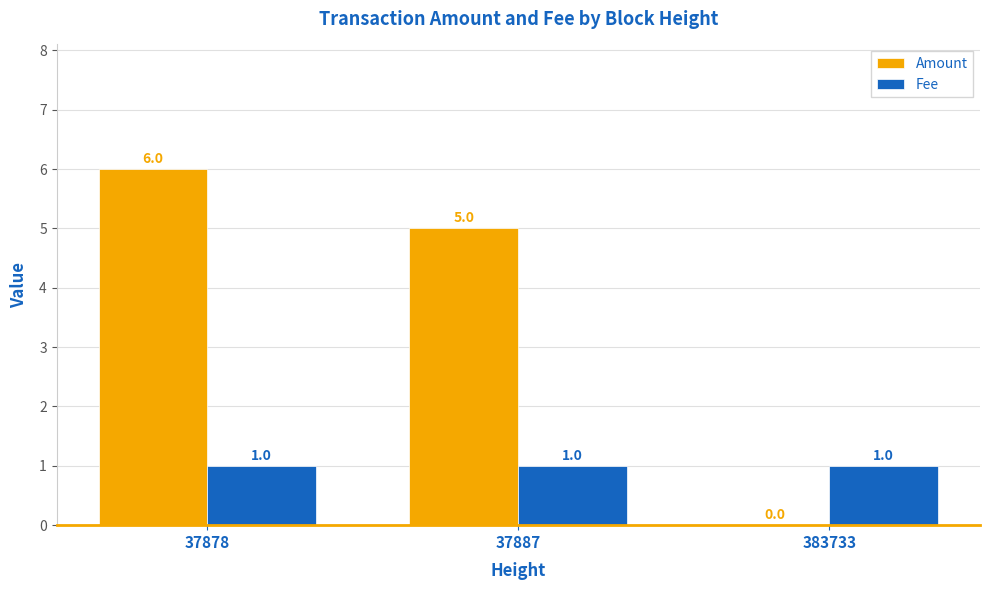

What is the spread (max minus min) of values at 37878?

5